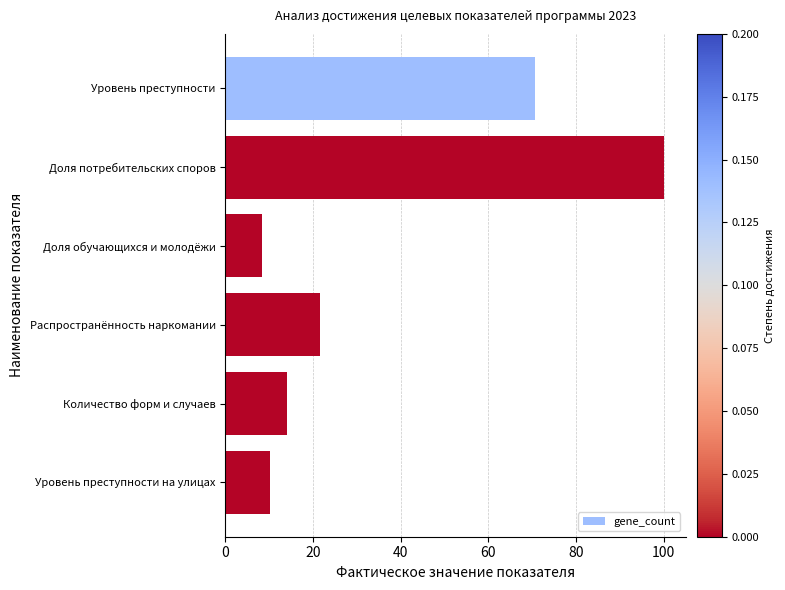

What position from the top is Распространённость наркомании?

4